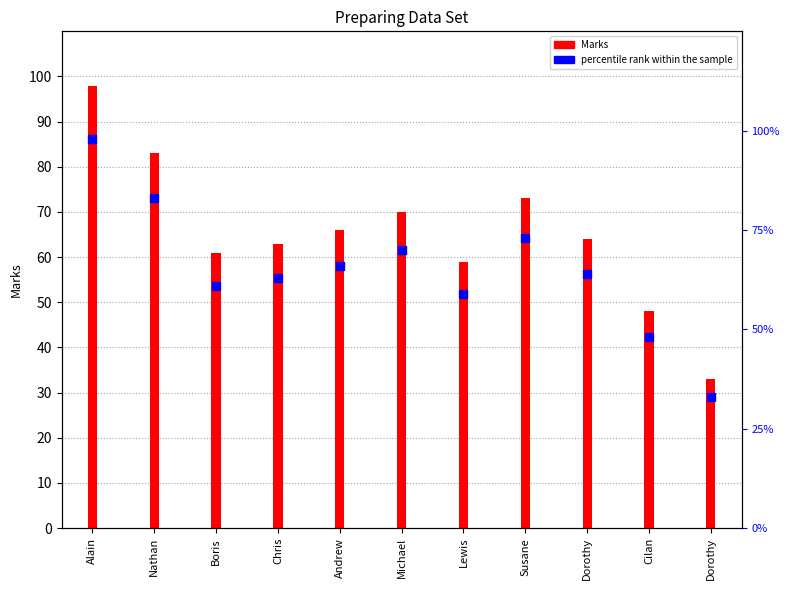

Which series has the largest total across all categories?

Marks